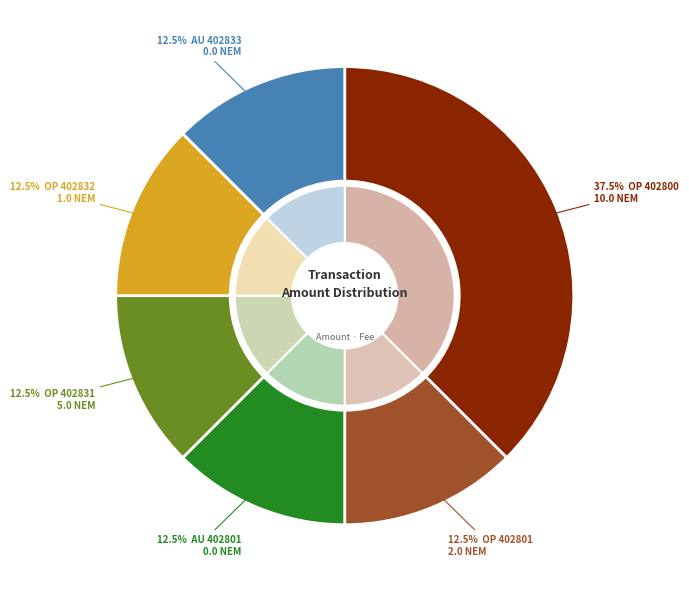

What percentage is the Ordinary Payment (402831, 5.0) slice, to the nearest percent?

12%